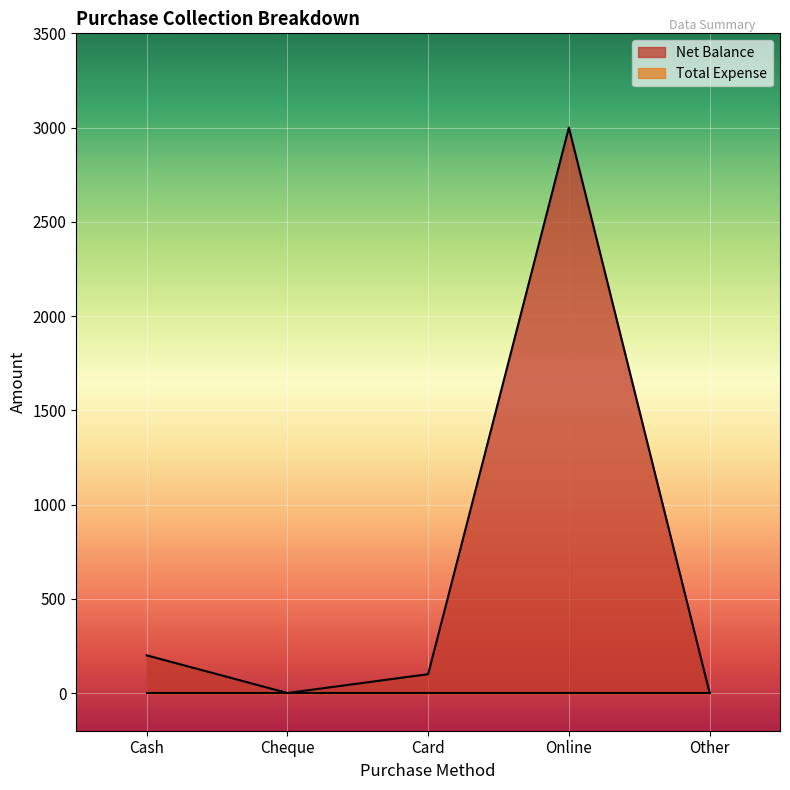

What is the greatest value displayed?

3000